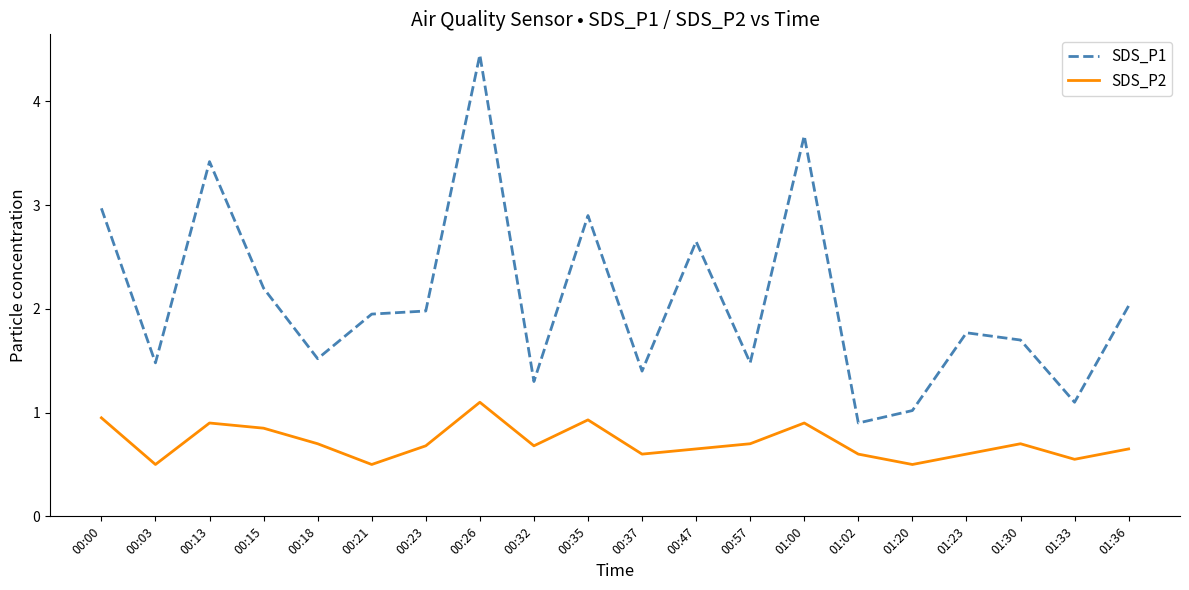

What is the average value of the SDS_P1 series?

2.1